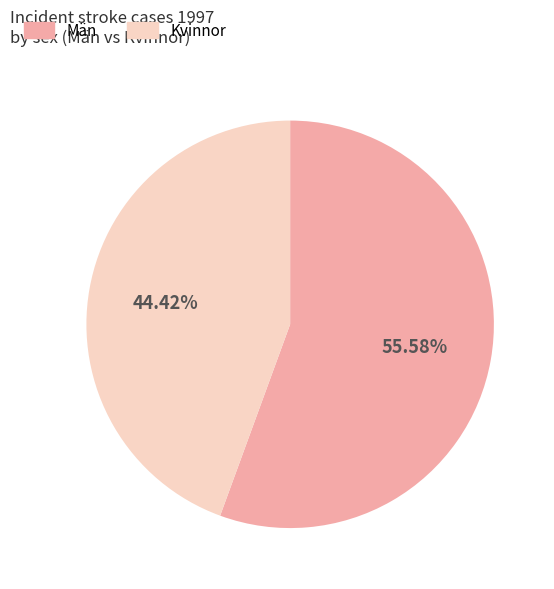

Does Kvinnor represent more than half of the total?

No